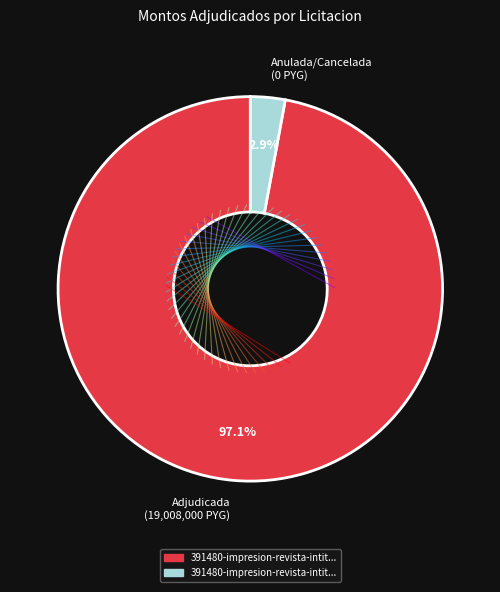

Rank the categories by value from highest to lowest.

Adjudicada (19,008,000 PYG), Anulada/Cancelada (0 PYG)